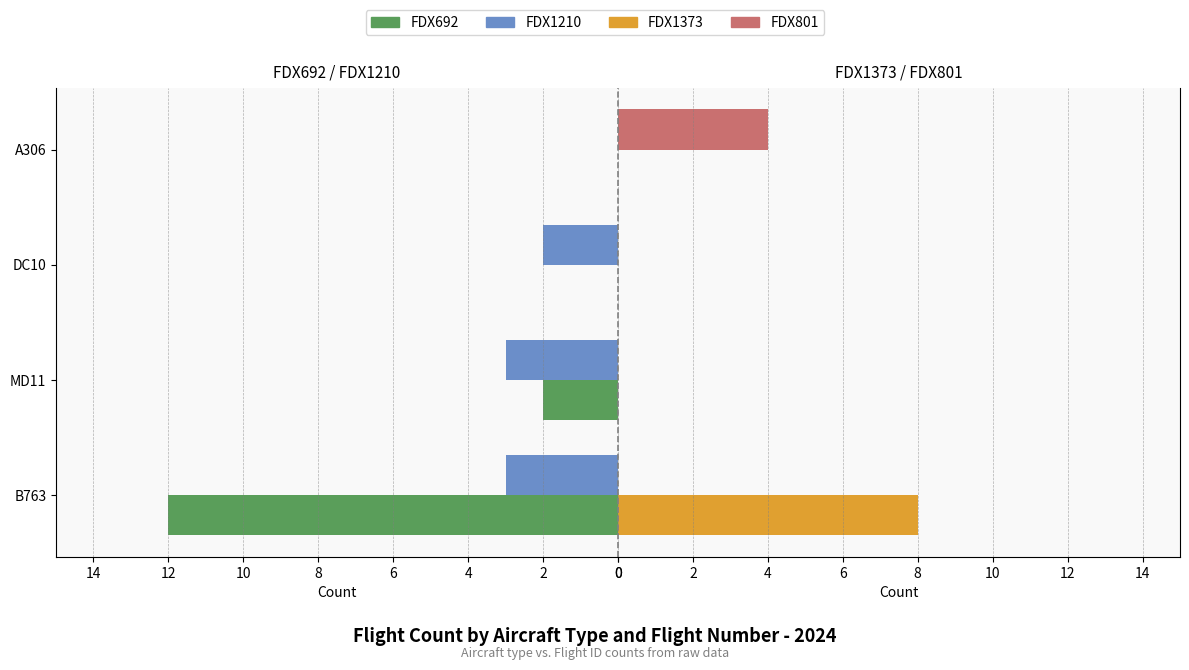

How many bars are there in total?

16